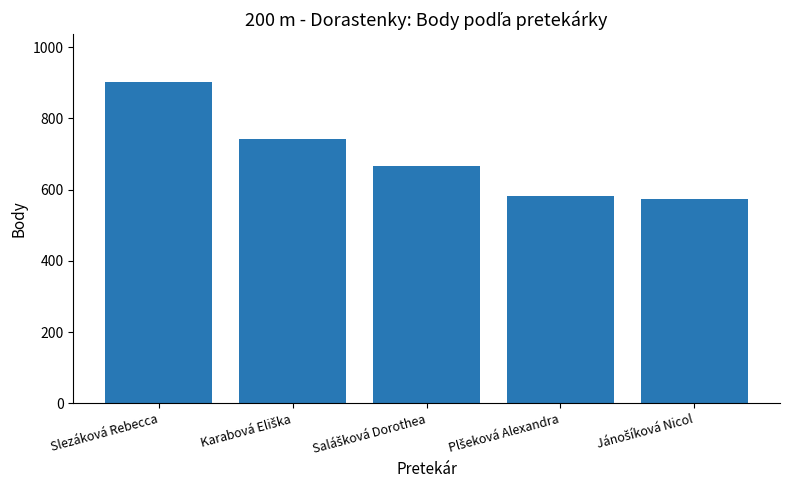

What is the value of the 5th bar from the left?

573